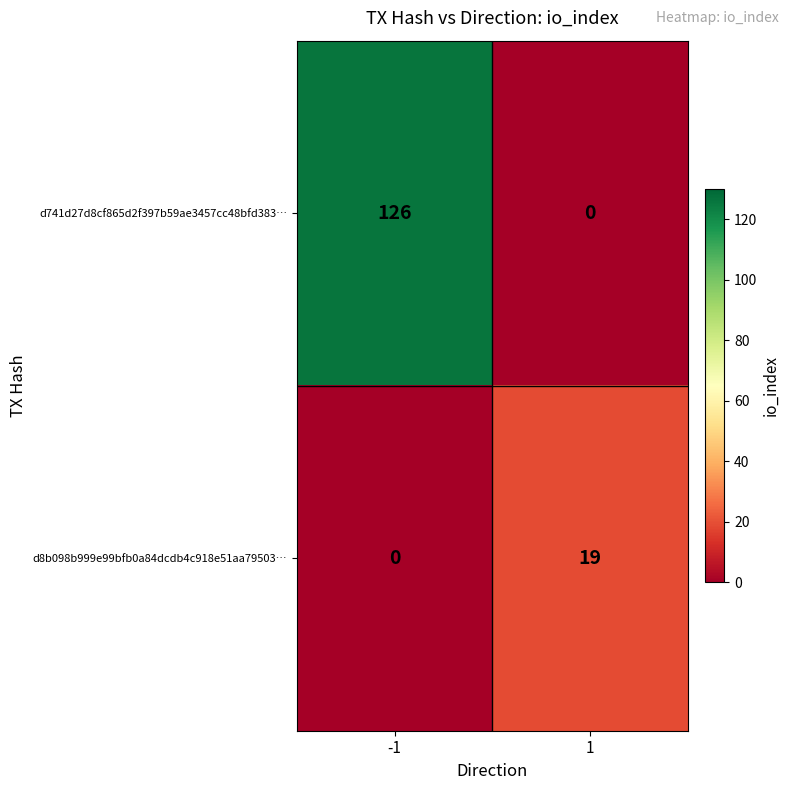

What is the approximate value of d8b098b999e99bfb0a84dcdb4c918e51aa79503… at 1, to the nearest 10?

20